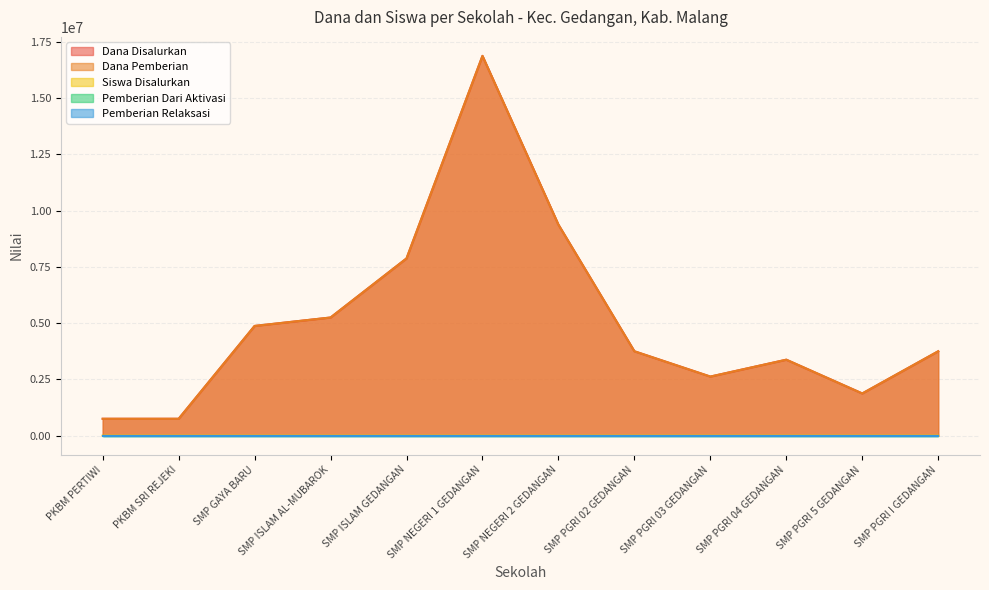

True or false: Dana Disalurkan and Dana Pemberian cross at least once.

False